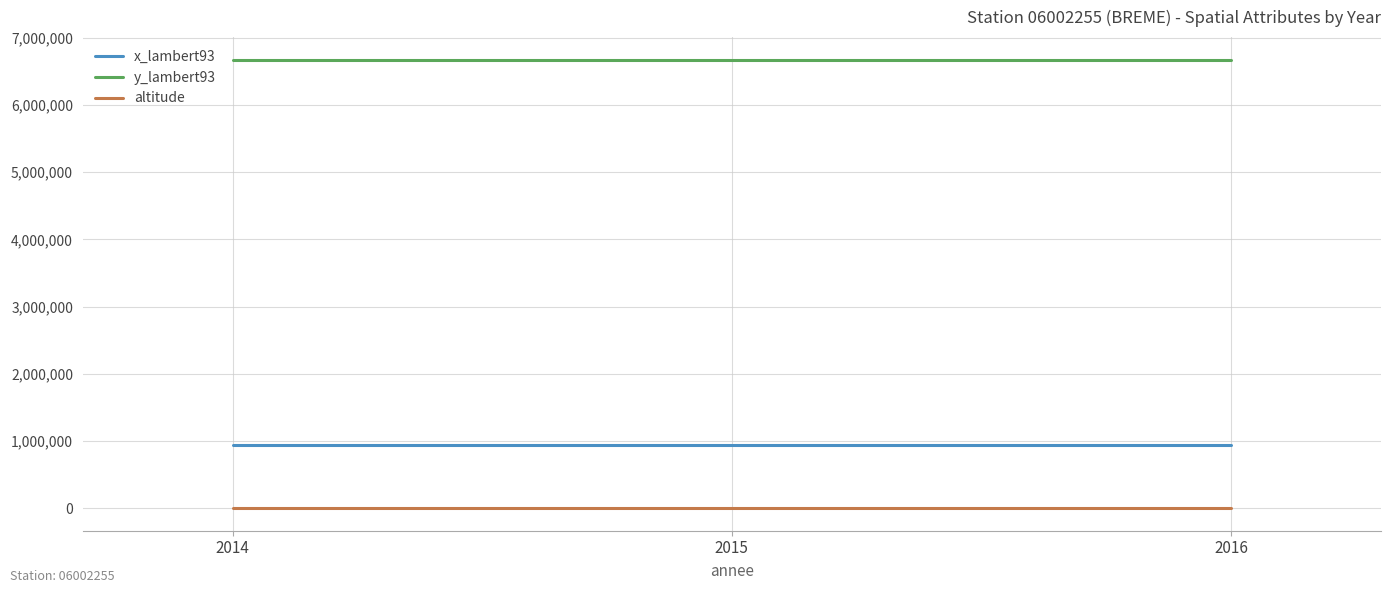

What is the greatest value displayed?

6675009